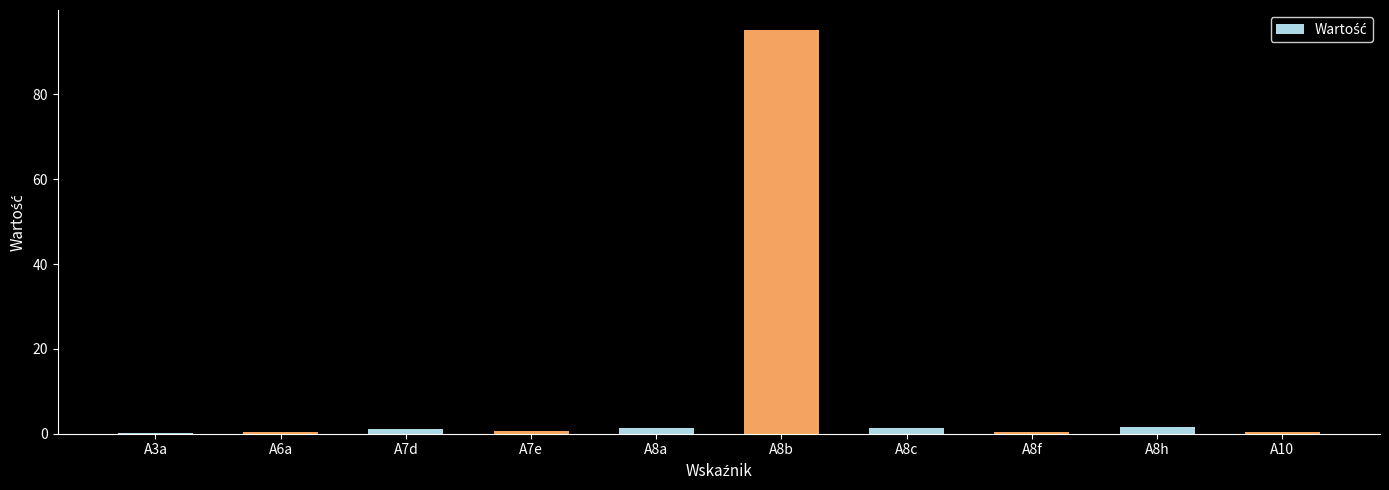

The chart shows a value of 1.2 at A7d. True or false?

True